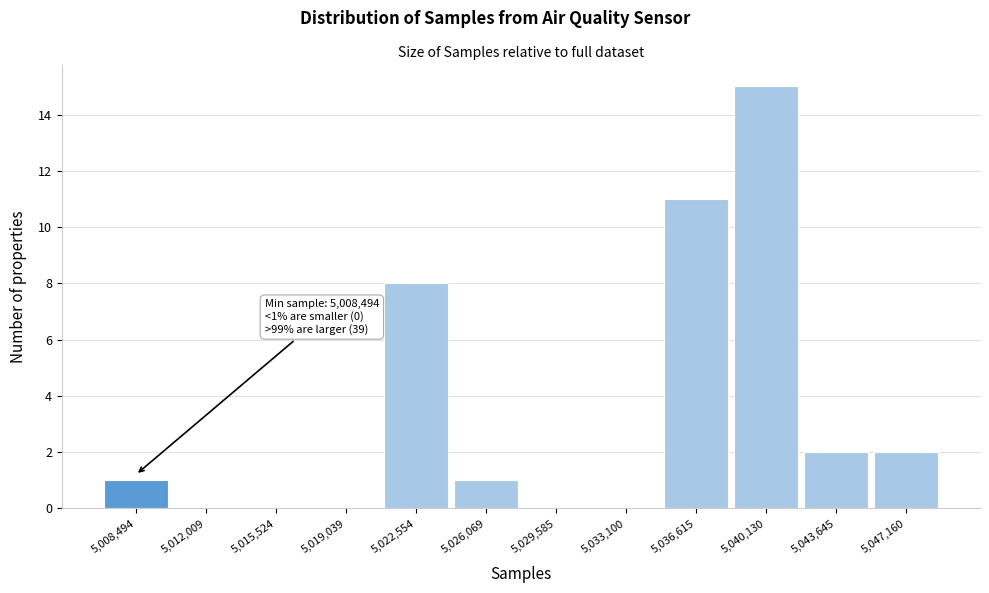

Reading left to right, transcribe all the data shown in this chart.

5,008,494=1	5,012,009=0	5,015,524=0	5,019,039=0	5,022,554=8	5,026,069=1	5,029,585=0	5,033,100=0	5,036,615=11	5,040,130=15	5,043,645=2	5,047,160=2